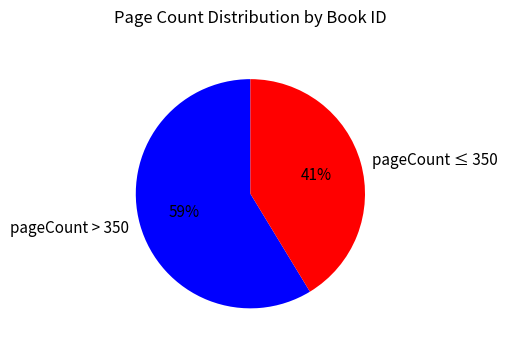

How many segments does this pie chart have?

2